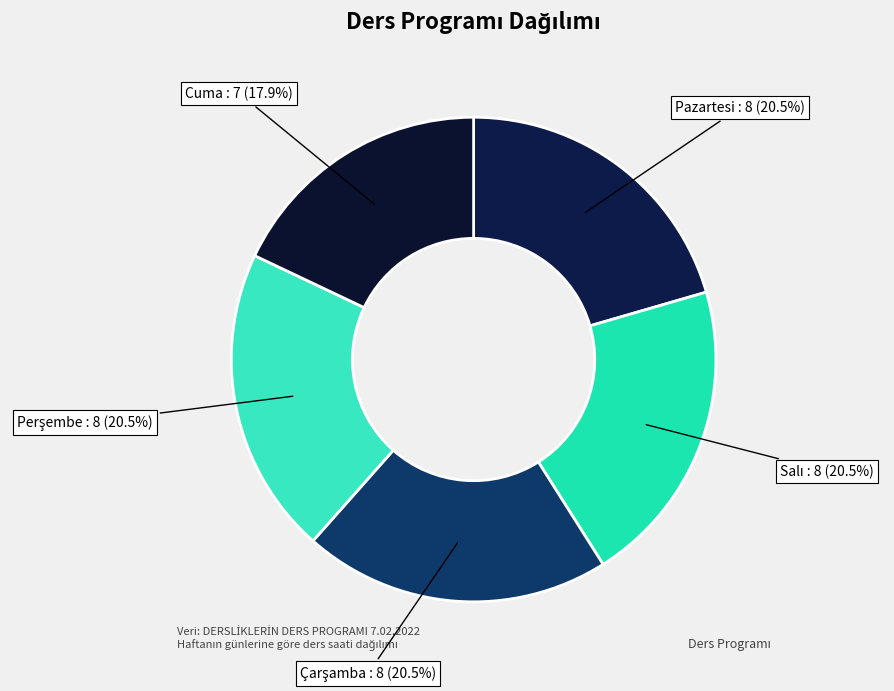

Is Pazartesi the majority of the pie?

No